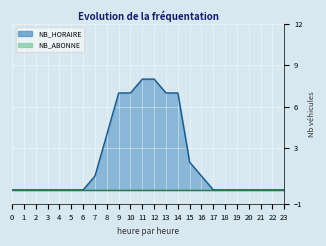

List the labels in order of value, smallest first.

0, 1, 2, 3, 4, 5, 6, 17, 18, 19, 20, 21, 22, 23, 7, 16, 15, 8, 9, 10, 13, 14, 11, 12